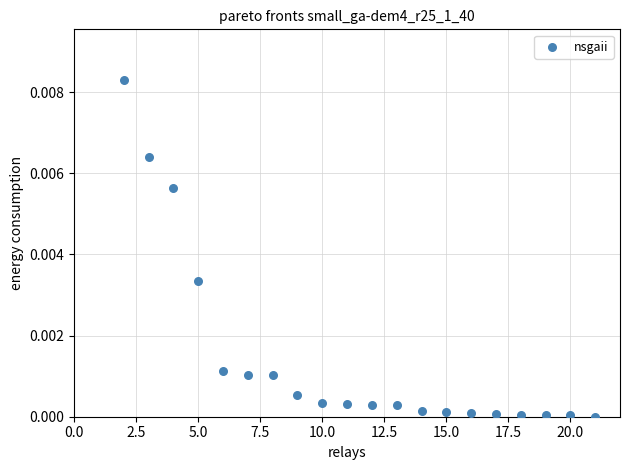

What is the range of X values (max minus min)?

19.0